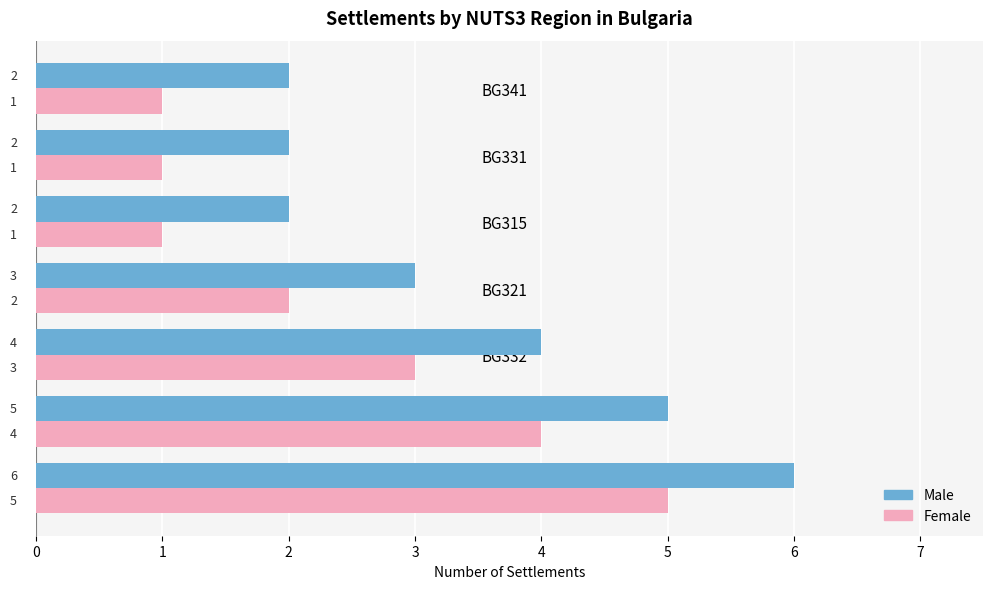

Which label corresponds to the largest value in the chart?

BG413